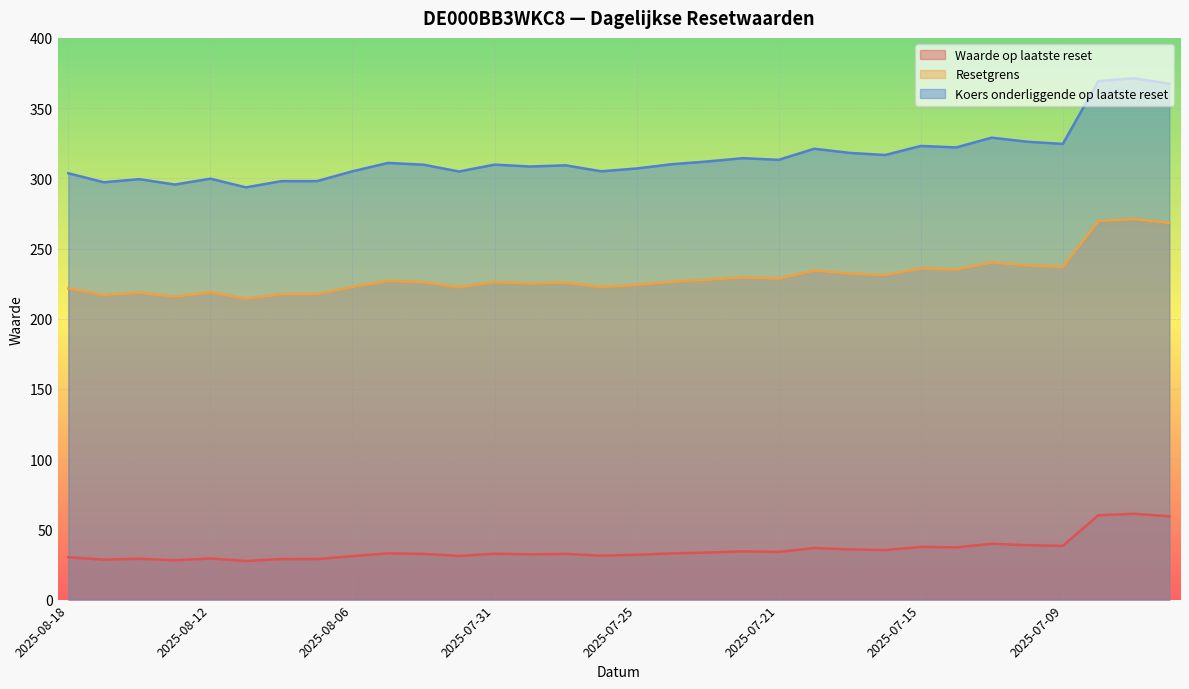

True or false: Resetgrens and Waarde op laatste reset cross at least once.

False